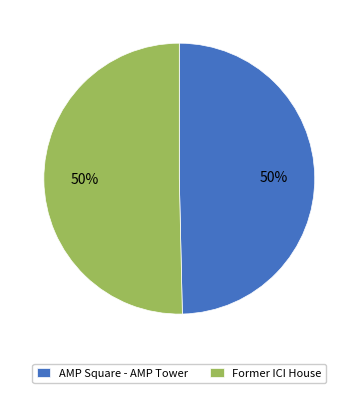

To the nearest percent, what portion does Former ICI House represent?

50%